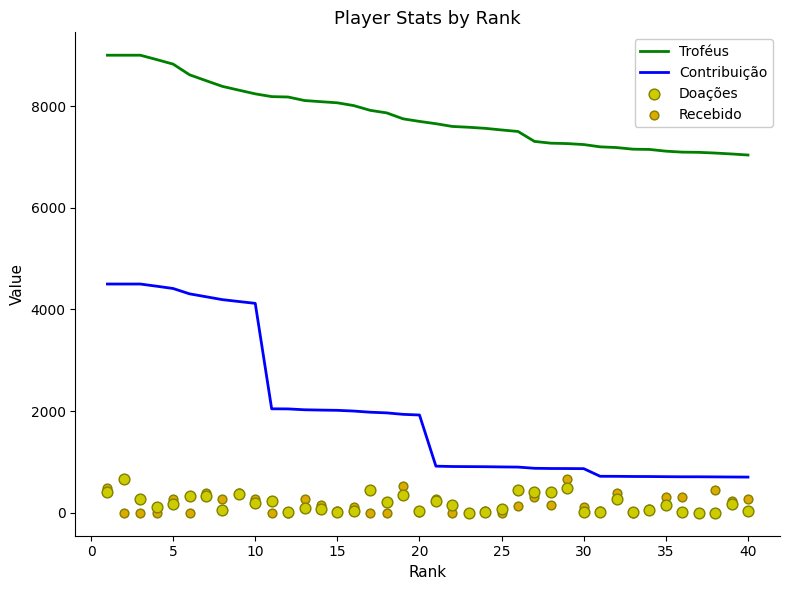

Which series reaches the minimum Y coordinate?

Doações